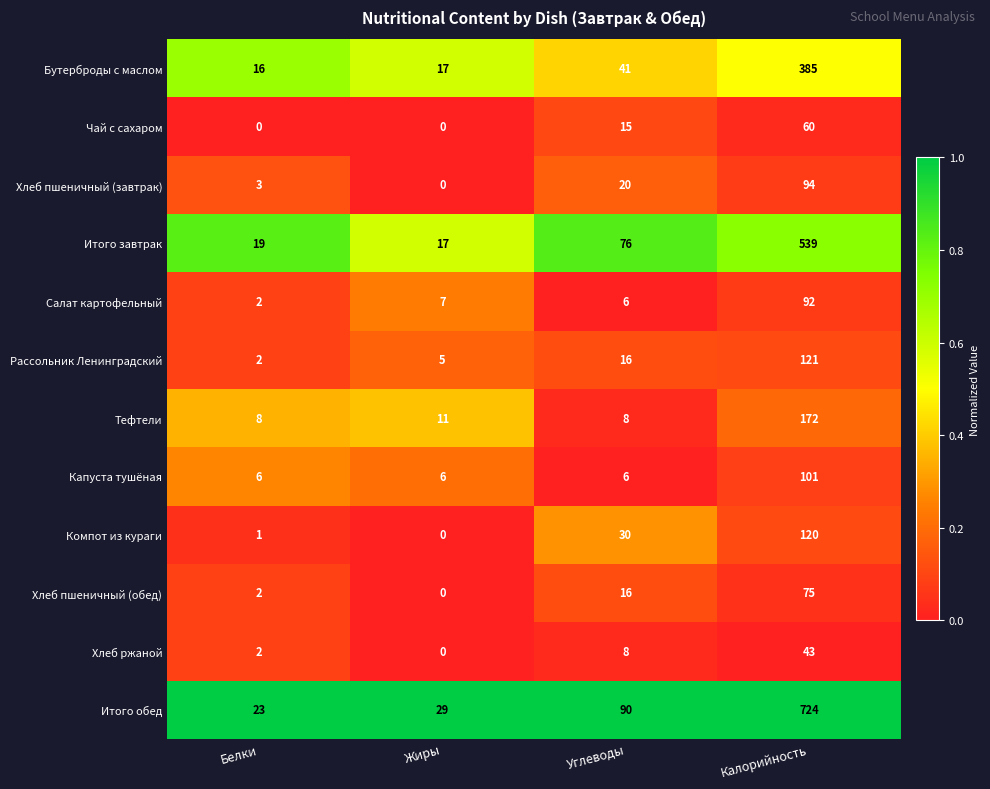

Between Белки and Калорийность, which series saw the biggest shift?

Итого обед